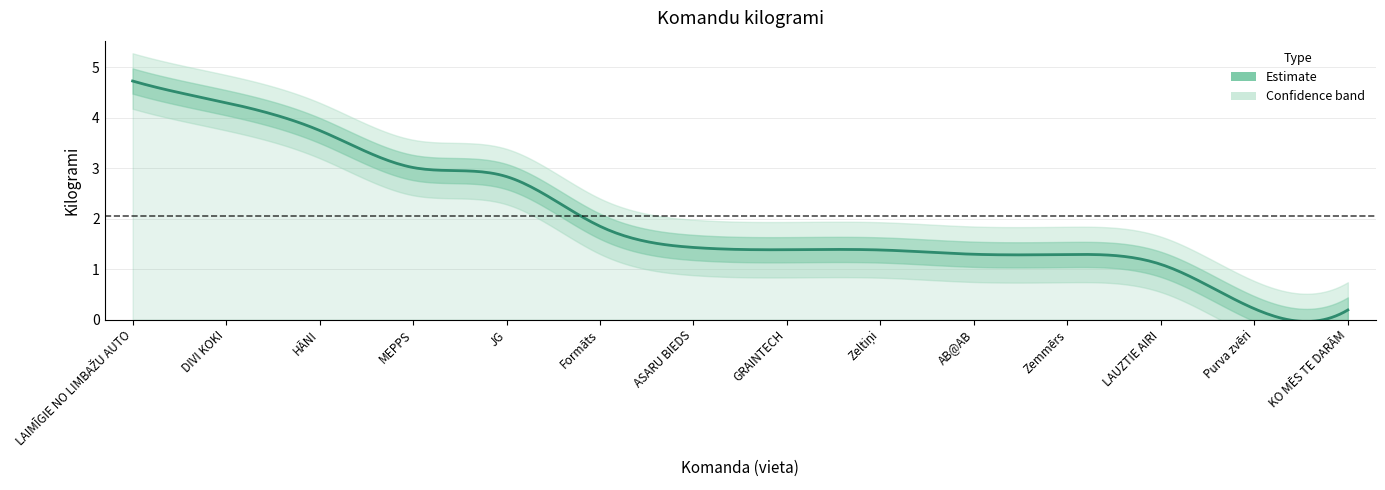

Reading left to right, what are all the values shown in this chart?

LAIMĪGIE NO LIMBAŽU AUTO=4.7	DIVI KOKI=4.3	HĀNI=3.8	MEPPS=3.0	JG=2.8	Formāts=1.9	ASARU BIEDS=1.4	GRAINTECH=1.4	Zeltiņi=1.4	AB@AB=1.3	Zemmērs=1.3	LAUZTIE AIRI=1.1	Purva zvēri=0.2	KO MĒS TE DARĀM=0.2